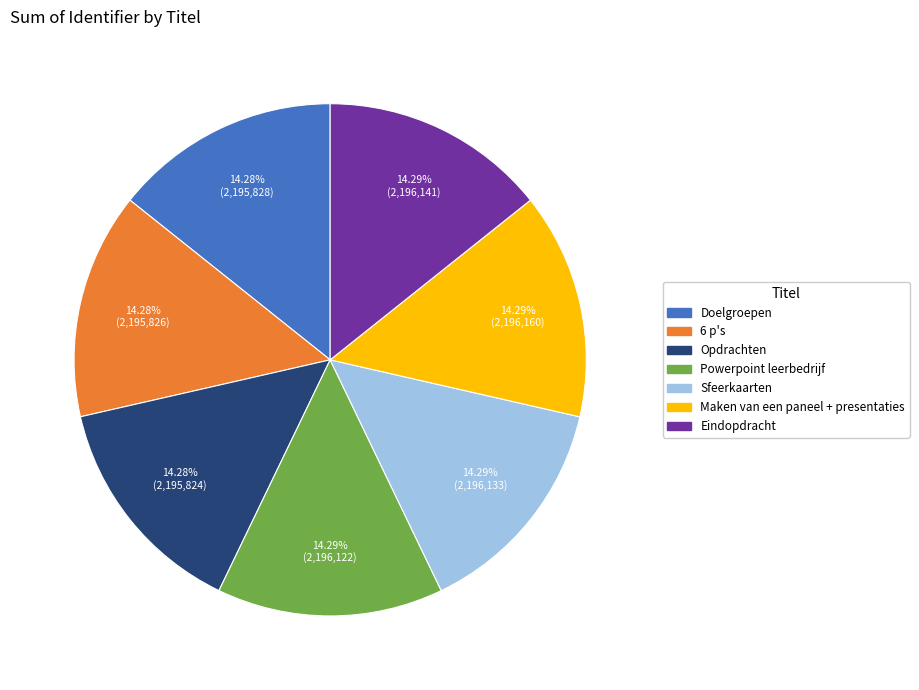

Does Powerpoint leerbedrijf represent more than half of the total?

No